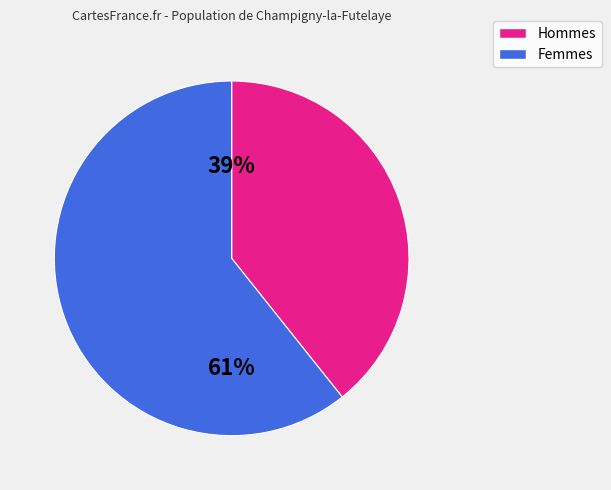

Do Femmes and Hommes together represent more than half of the pie?

Yes